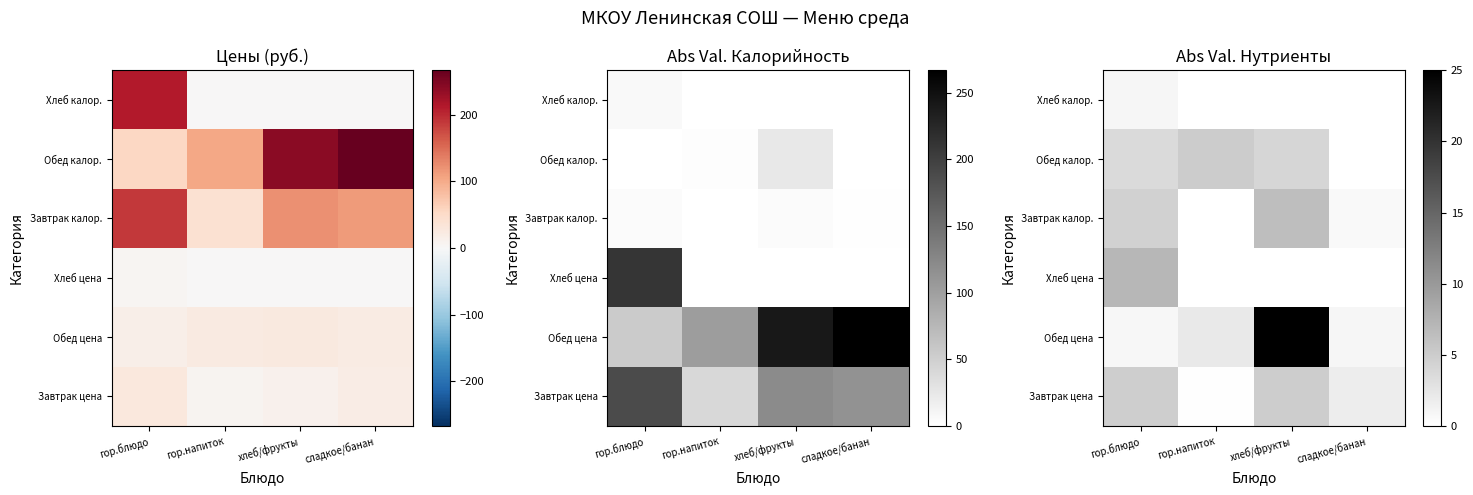

Rank the series at гор.напиток from highest to lowest value.

Обед калор., Обед цена, Завтрак цена, Завтрак калор., Хлеб цена, Хлеб калор.